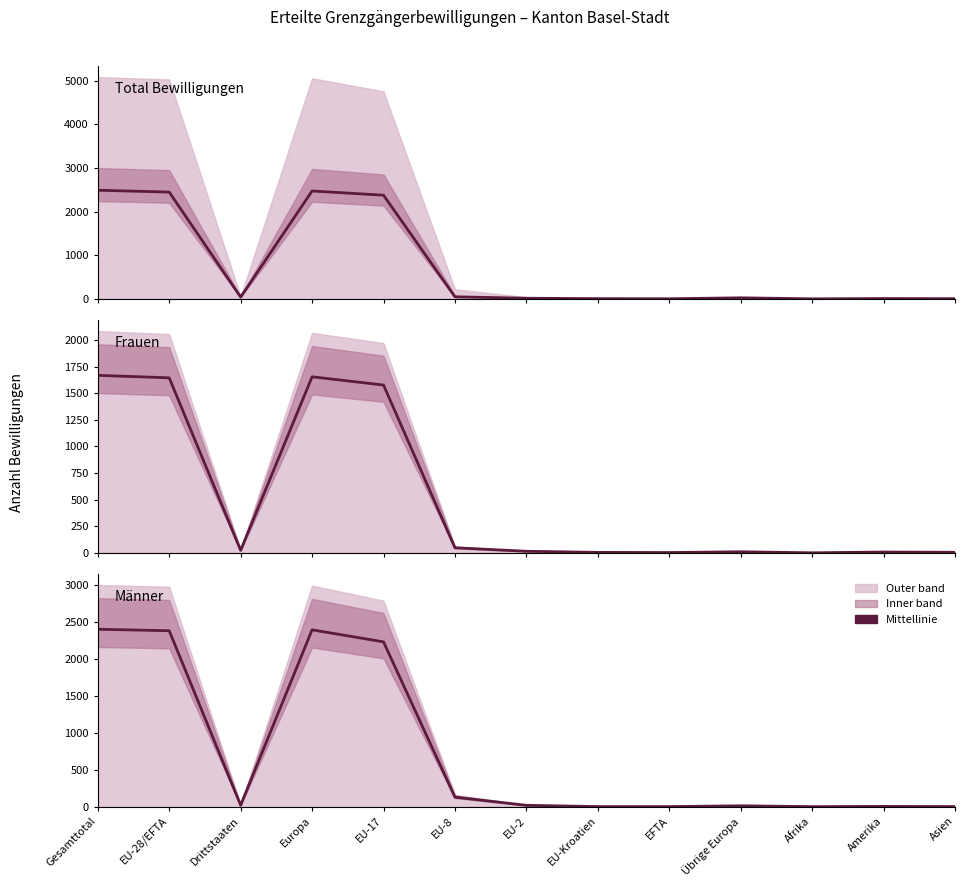

The value of Frauen at Gesamttotal is 1038.7. True or false?

False